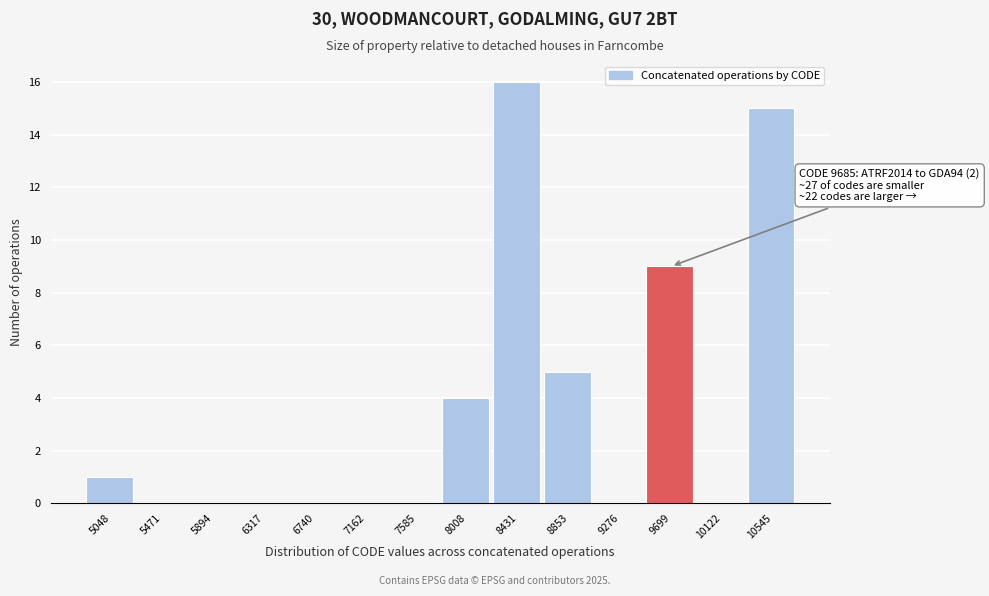

Over which range of the x-axis is the bar tallest?

8200 to 8650